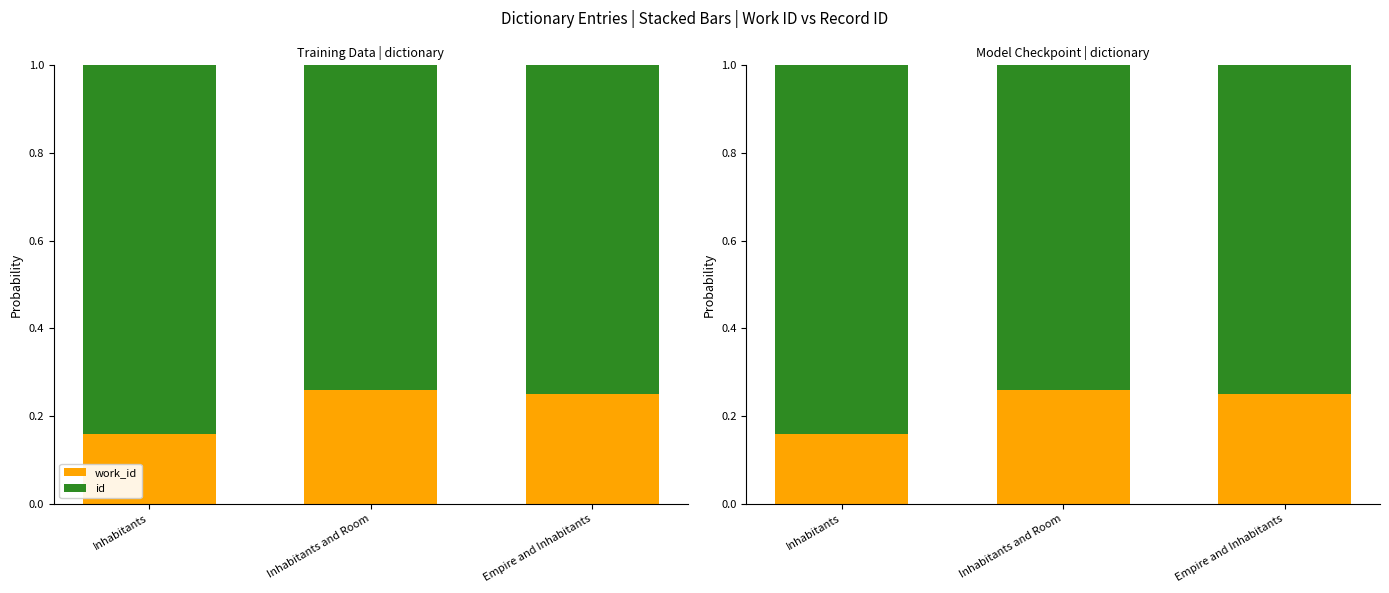

Is the value of id at Inhabitants greater than the value of work_id at Inhabitants and Room?

Yes